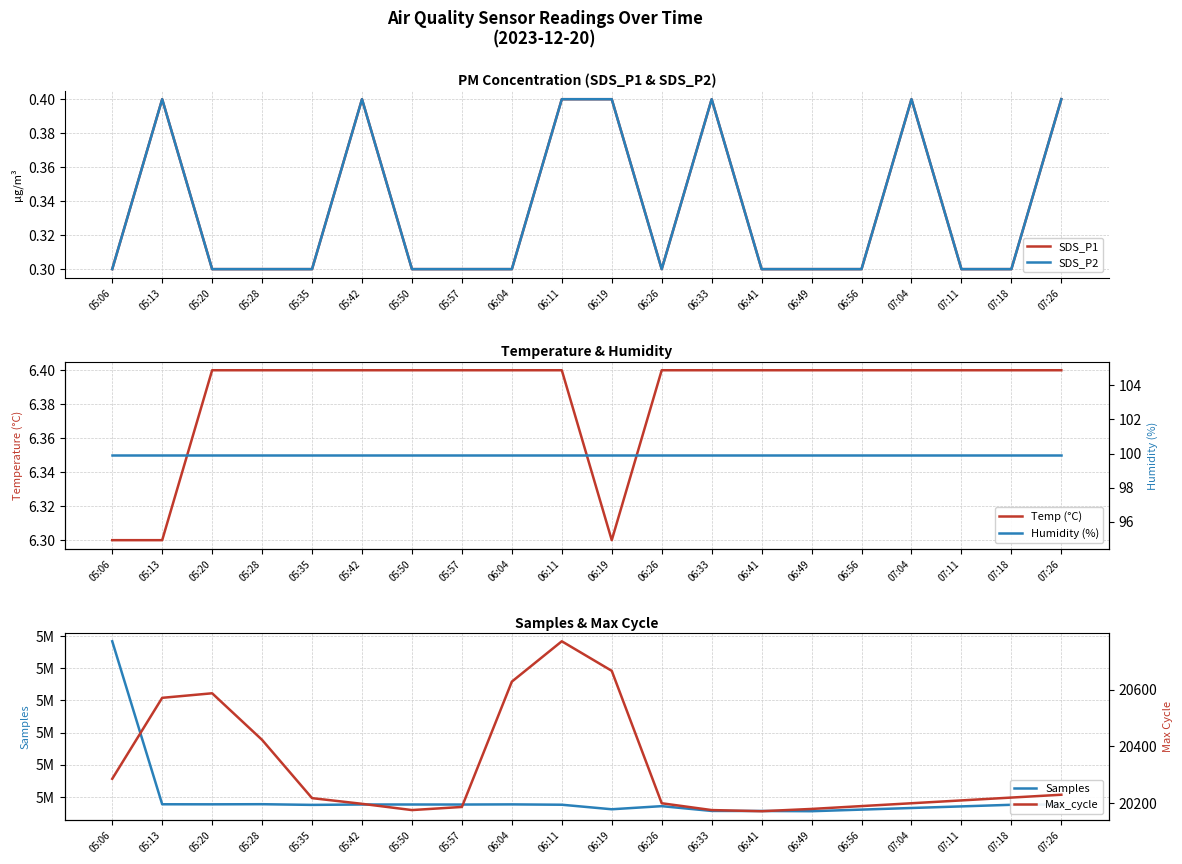

What position from the left is 07:11?

18